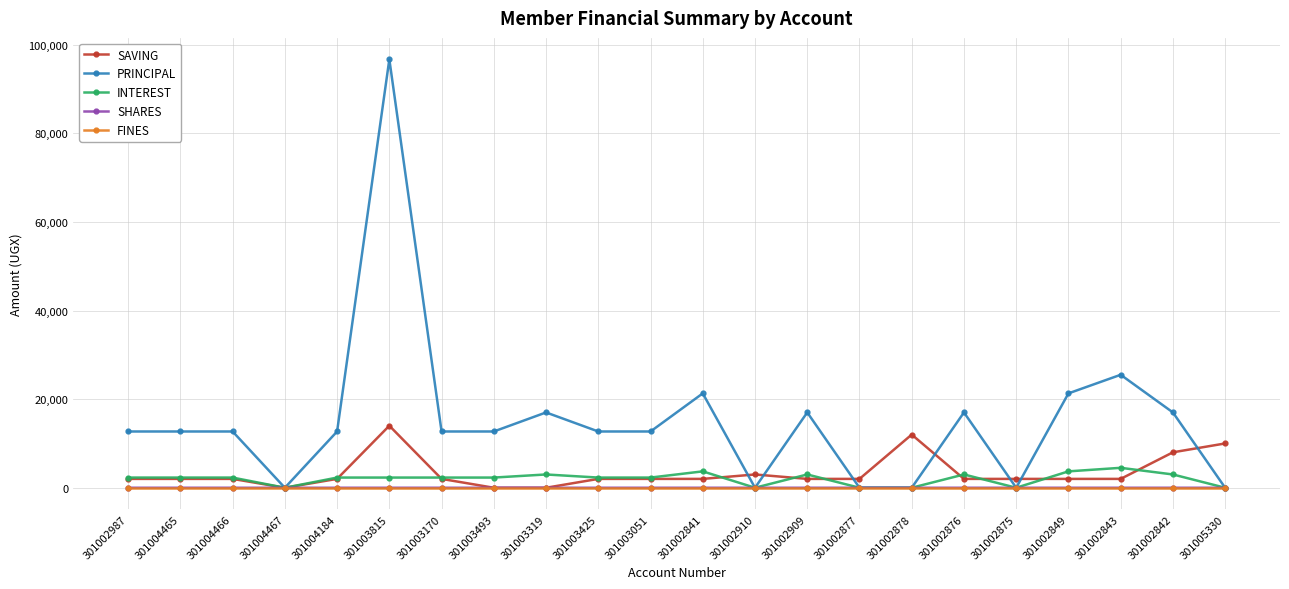

True or false: INTEREST has more than 0 interior local peaks.

True